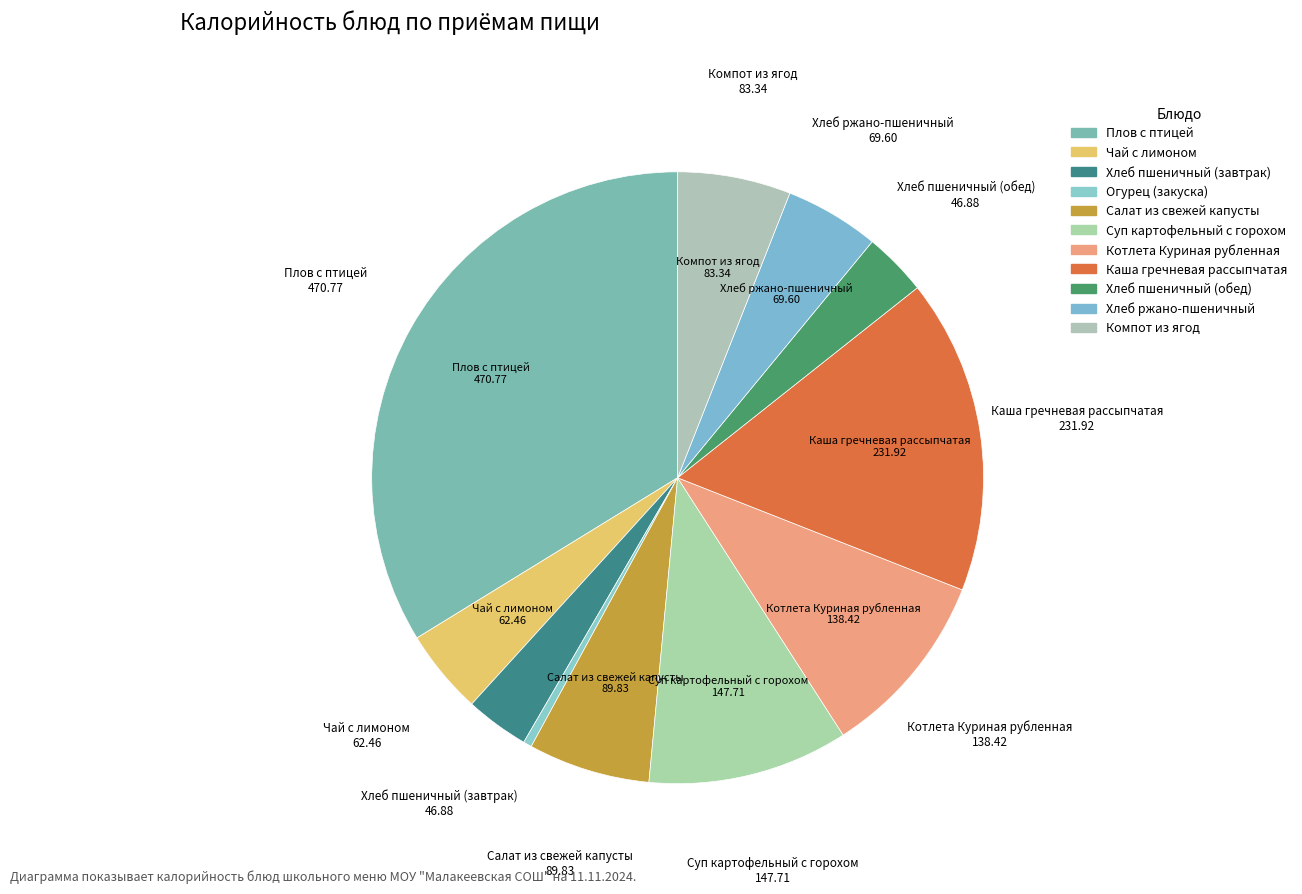

How many segments does this pie chart have?

11